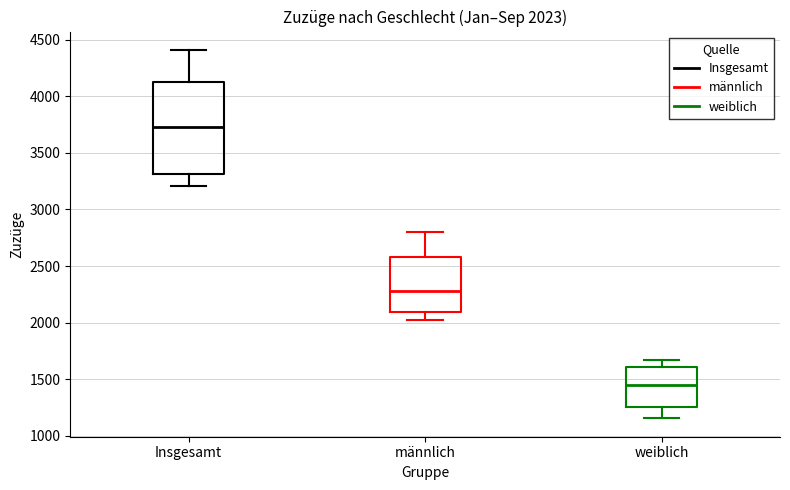

Which box is the tallest, from its lower edge to its upper edge?

Insgesamt